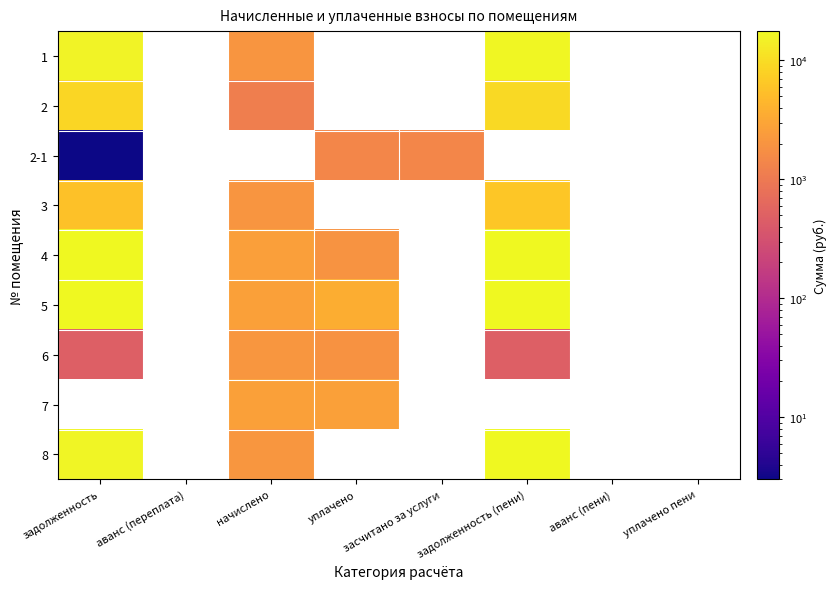

At which label is 6 closest to 1300?

уплачено